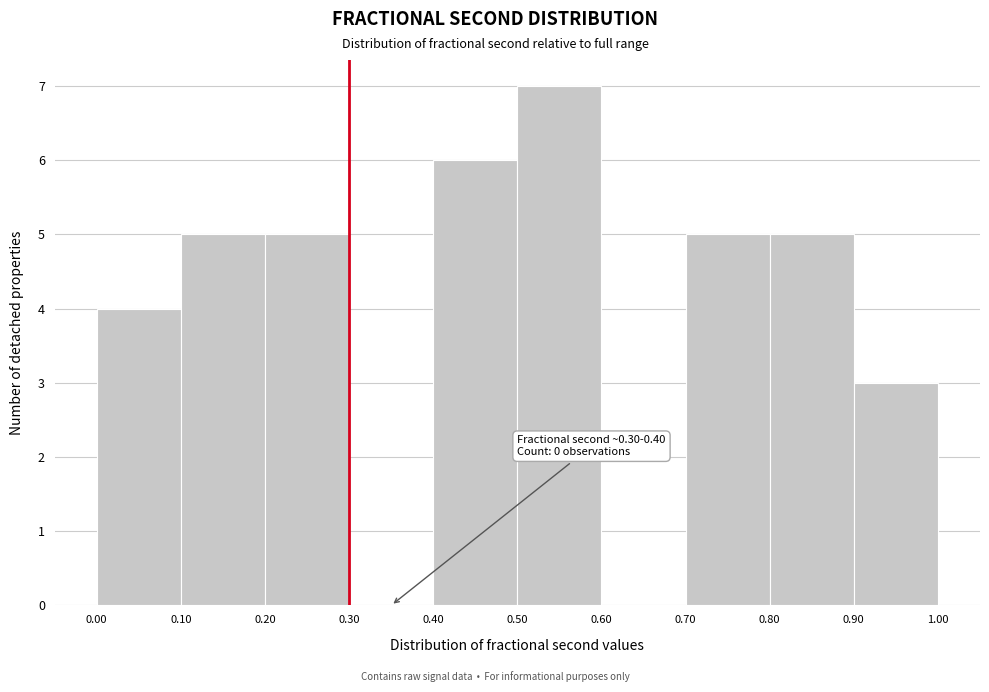

Over which range of the x-axis is the bar tallest?

0.50 to 0.60